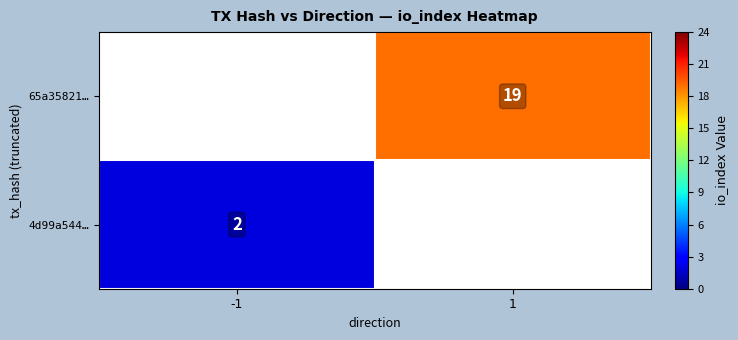

The value of 65a35821… at 1 is 4.5. True or false?

False